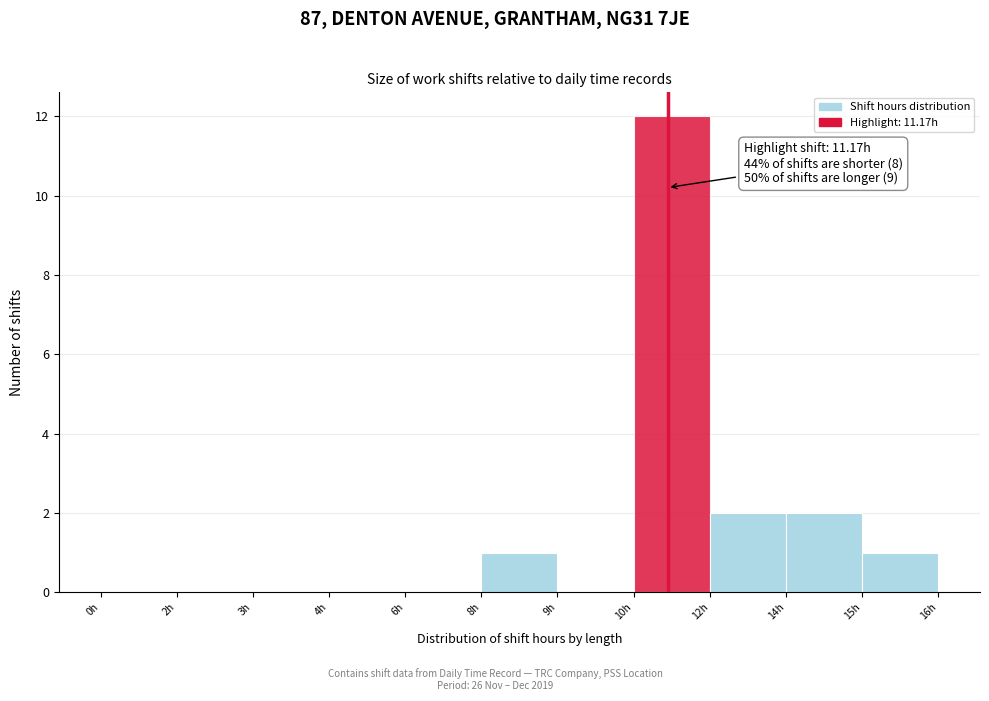

Reading left to right, list all the values displayed in this chart.

0h=0	2h=0	3h=0	4h=0	6h=0	8h=1	9h=0	10h=12	12h=2	14h=2	15h=1